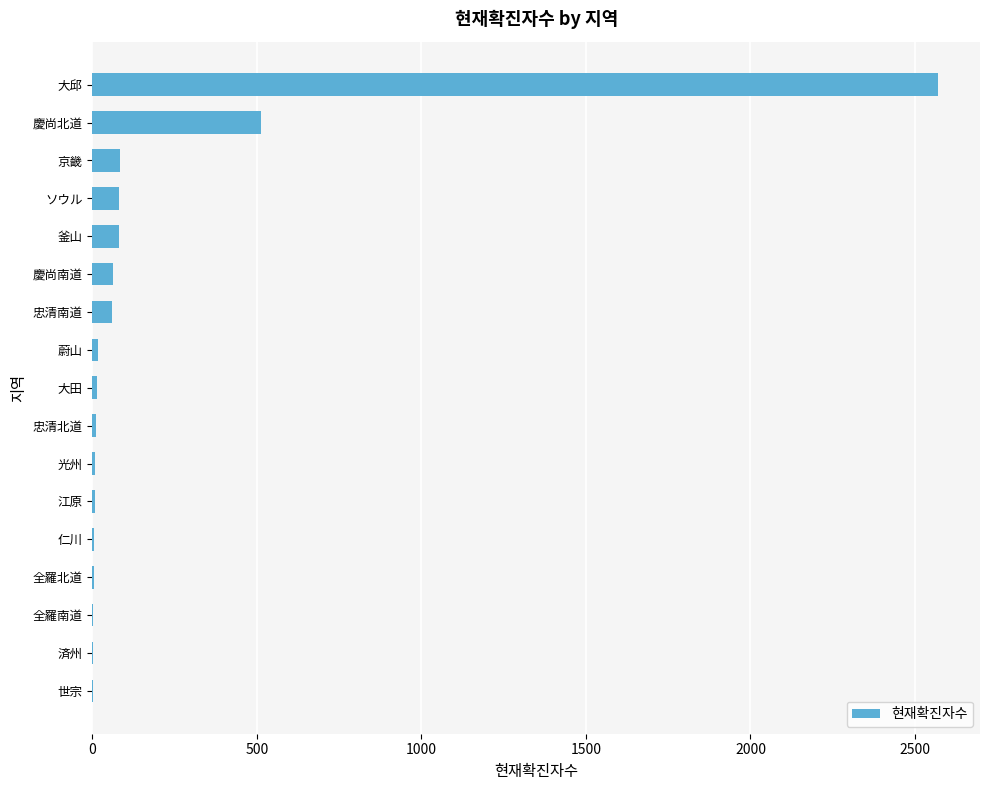

The value at 大邱 is 3382. True or false?

False